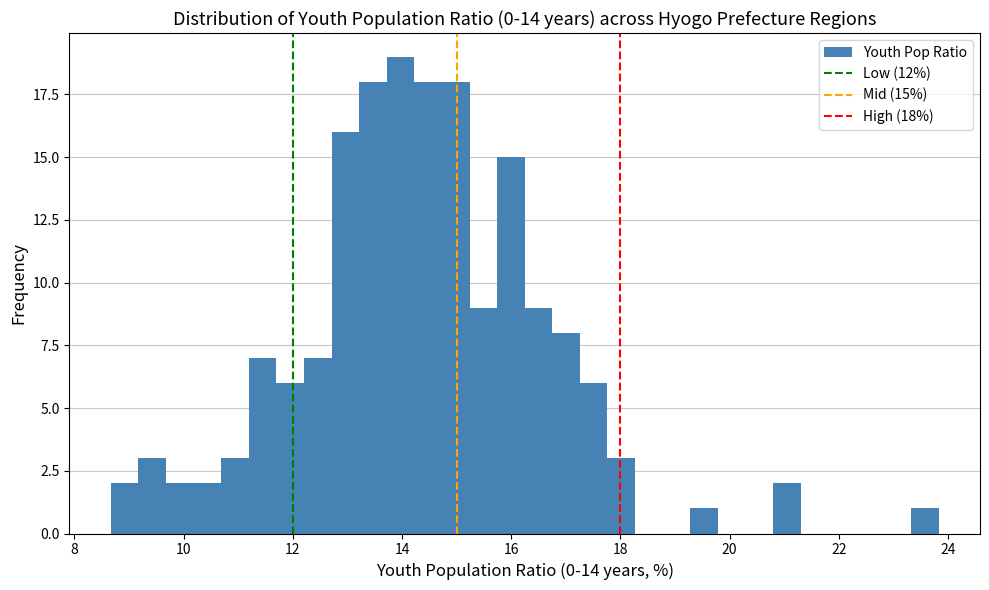

Read against the x-axis, roughly where is the centre of the tallest bar?

14.0